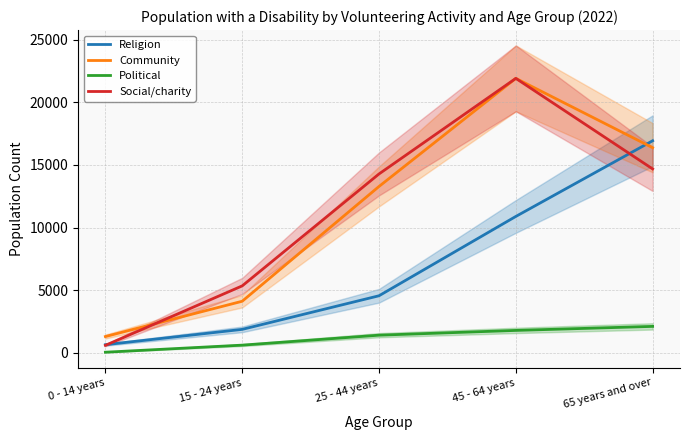

True or false: Social/charity and Political intersect in this chart.

False